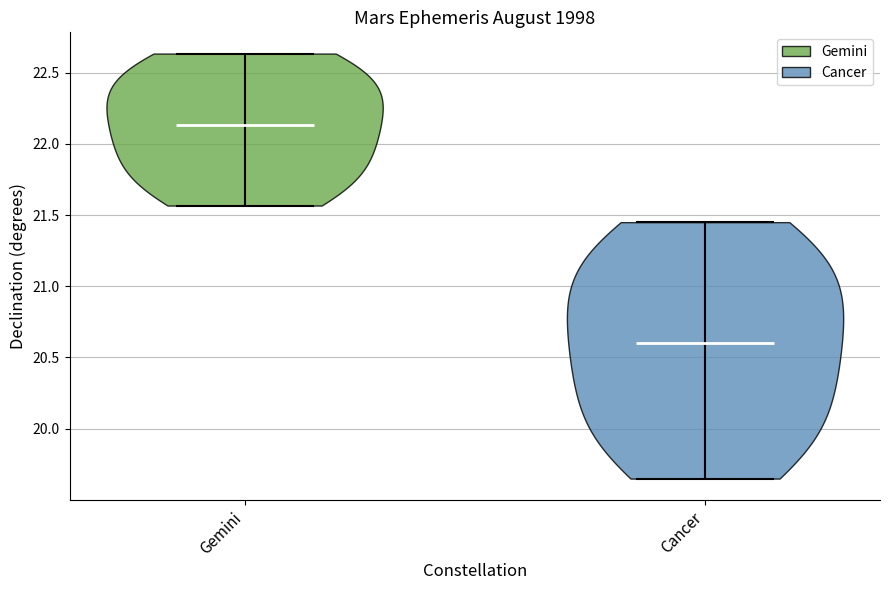

Which violin has the highest median line?

Gemini